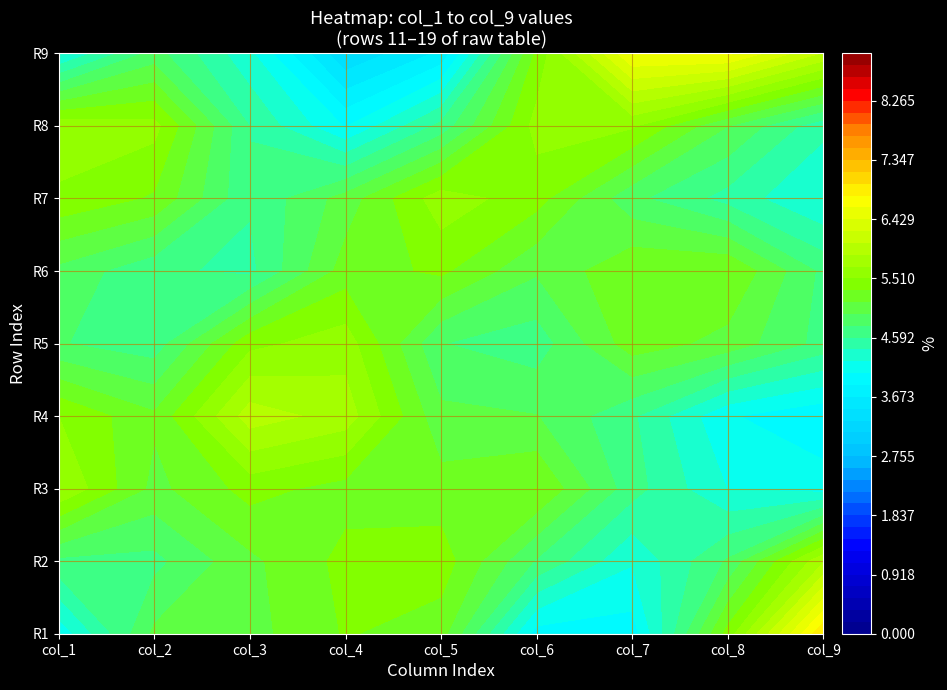

Is it true that row5 equals 13 at 6?

False